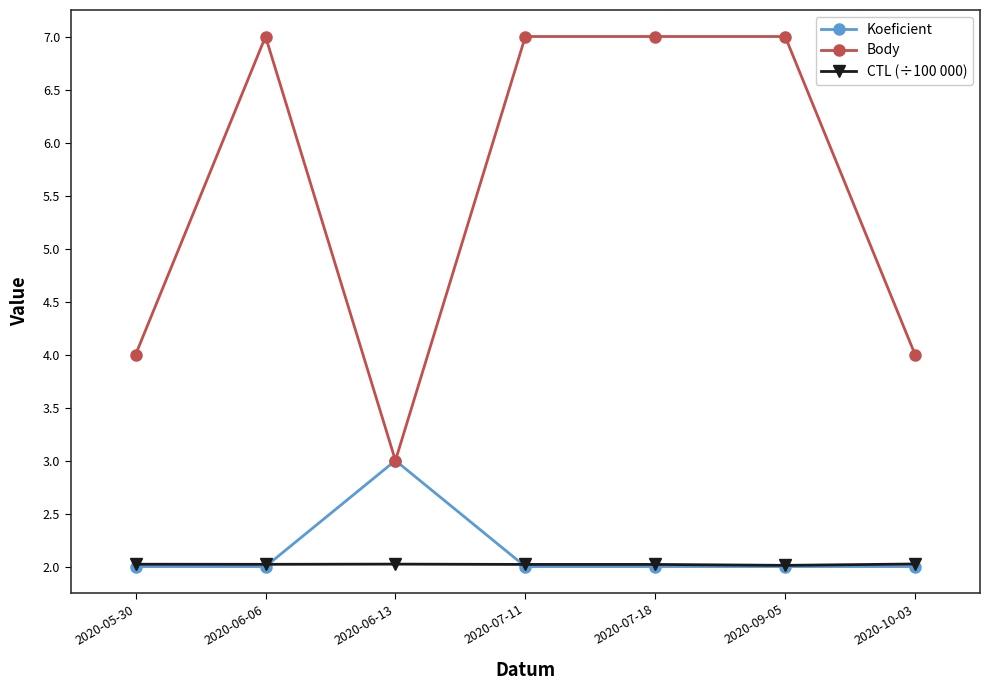

True or false: Body and CTL (÷100 000) intersect in this chart.

False